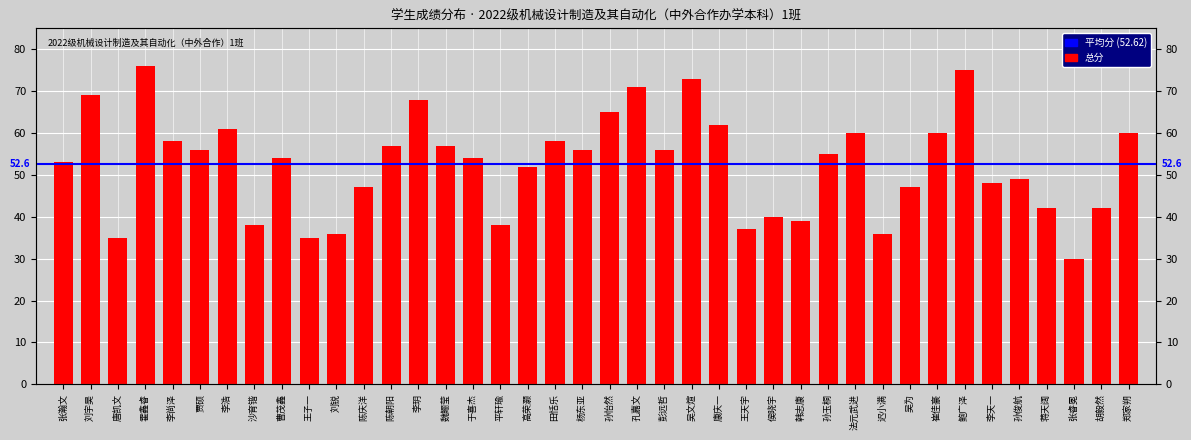

Reading right to left, list all the values displayed in this chart.

郑家朔=60	胡毅然=42	张睿冕=30	蒋天阔=42	孙俊航=49	李天一=48	鲍广泽=75	崔佳豪=60	吴为=47	迟小满=36	法元武进=60	孙玉桐=55	韩志康=39	侯晓宇=40	王天宇=37	康庆一=62	吴文煊=73	彭远哲=56	孔嘉文=71	孙怡然=65	杨东亚=56	田恬乐=58	高荣灏=52	平轩瑜=38	于喜杰=54	魏鲡莹=57	李玥=68	陈朝阳=57	陈庆洋=47	刘锐=36	王子一=35	曹茂鑫=54	沙育锴=38	李浩=61	贾硕=56	李尚泽=58	霍鑫睿=76	唐凯文=35	刘宇昊=69	张瀚文=53